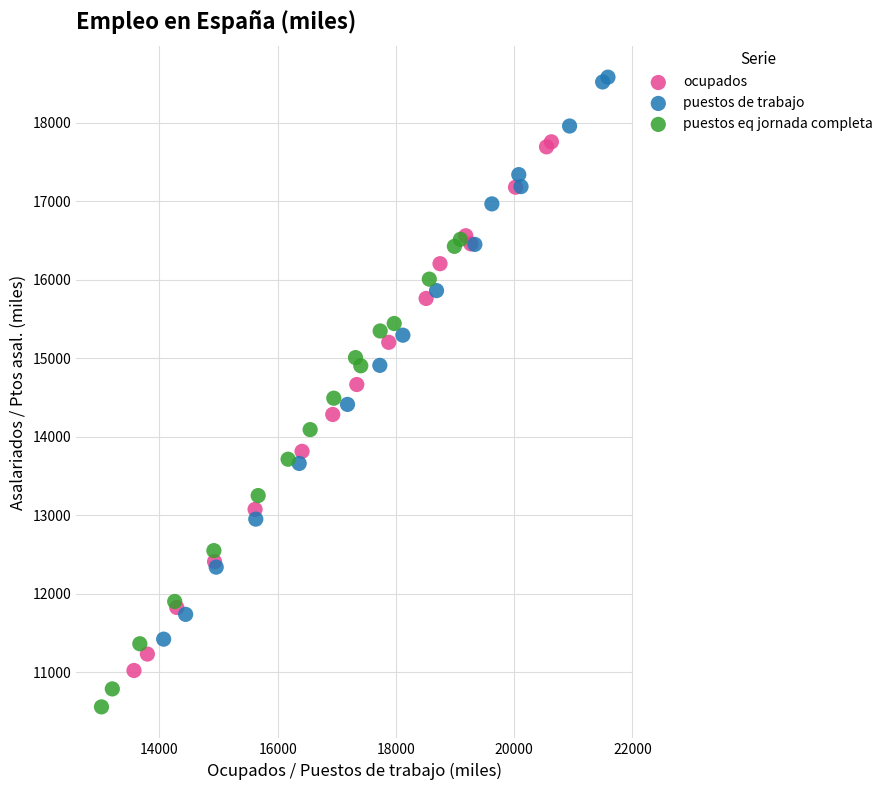

Which series has the largest Y range (max minus min)?

puestos de trabajo